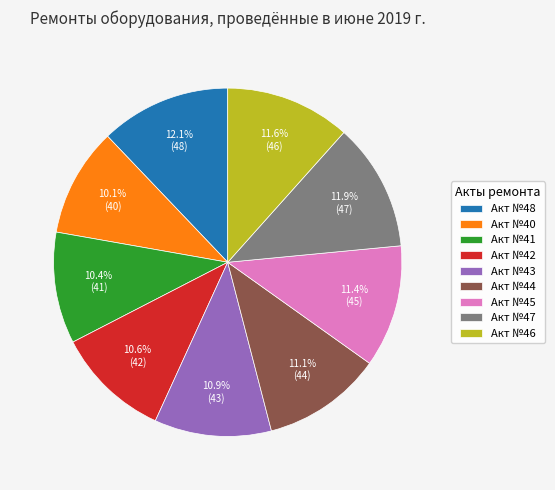

How much of the chart is everything except Акт №41?

89.6%